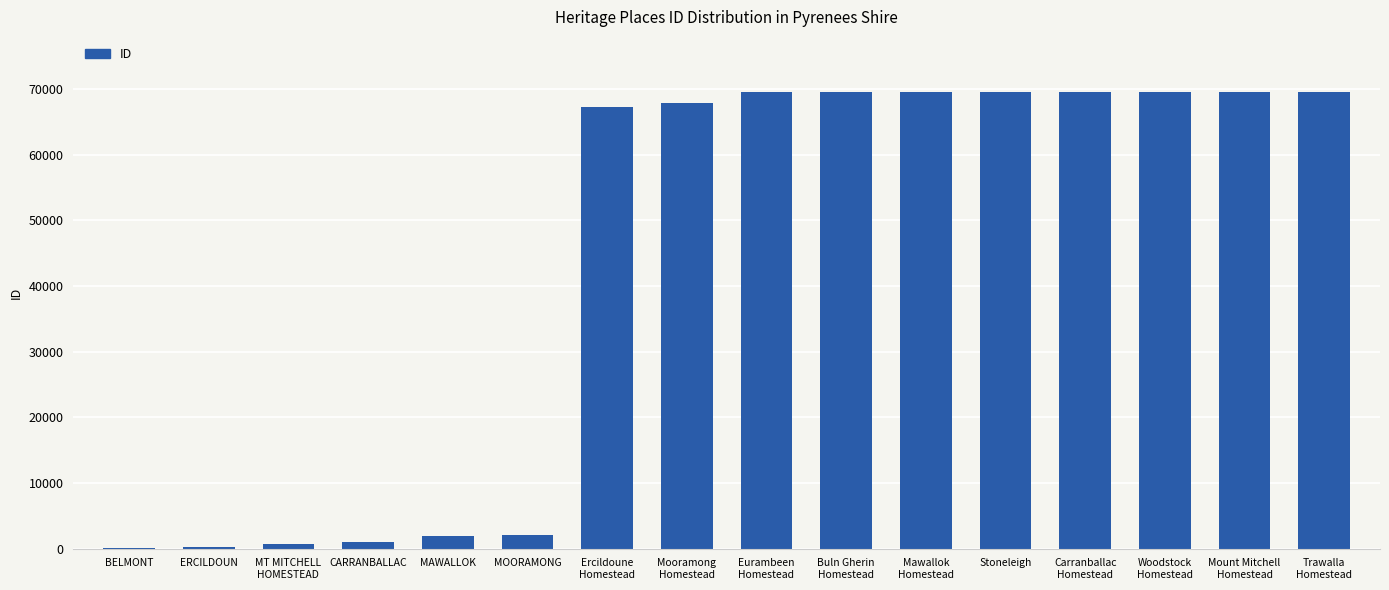

The value at MOORAMONG is 2071. True or false?

True